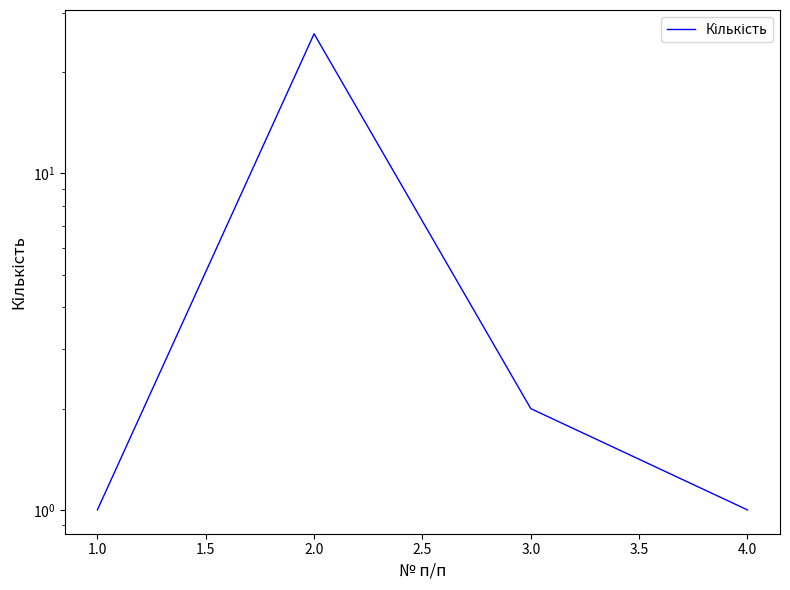

What is the average value?

8